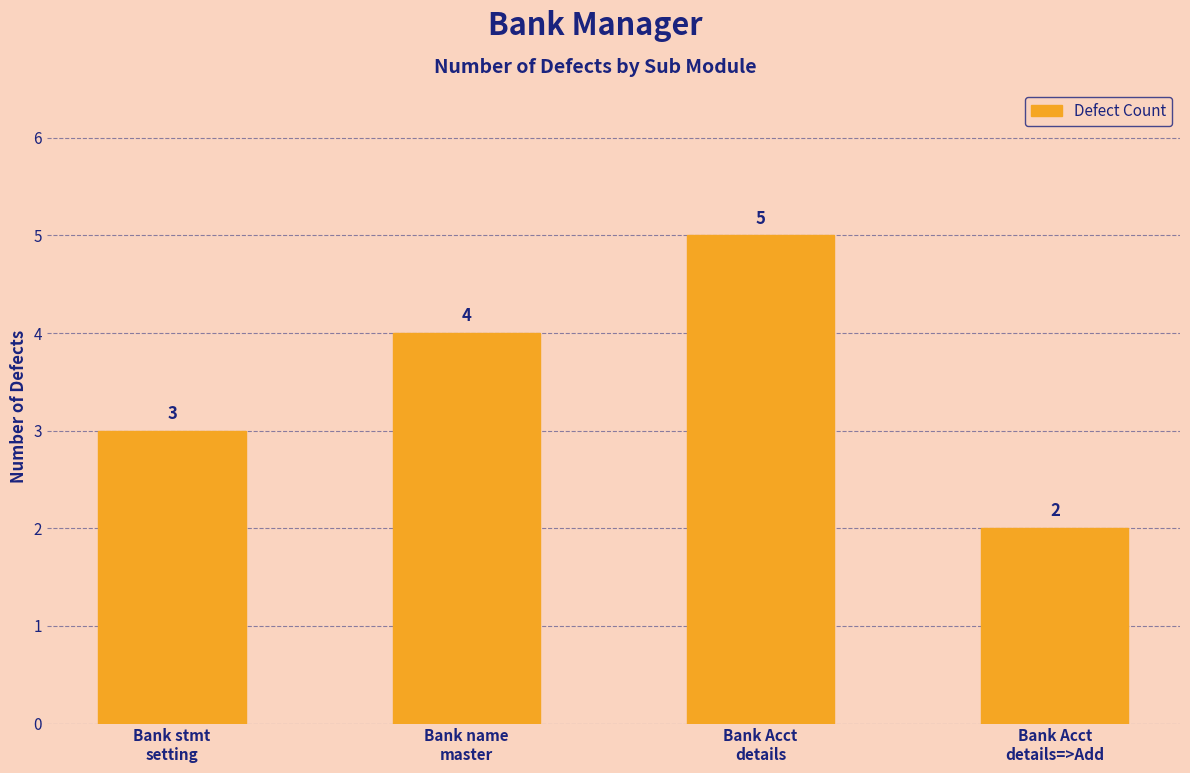

Does the chart contain stacked bars?

No